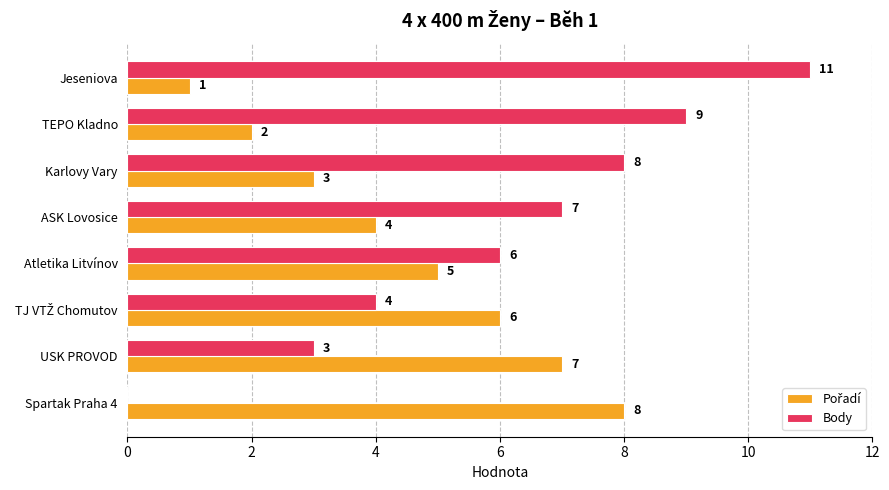

How many distinct data groups are displayed?

2